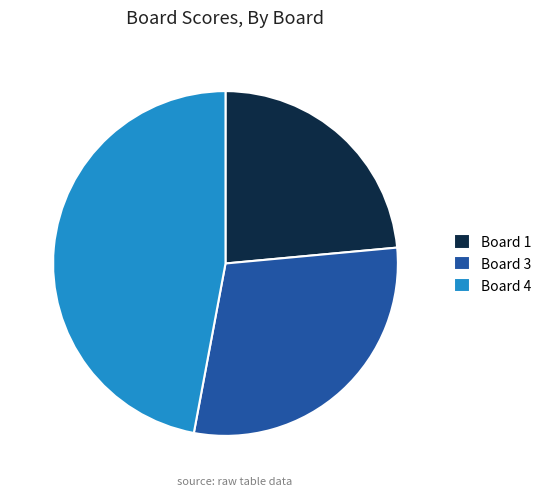

Count the number of slices in the pie.

3